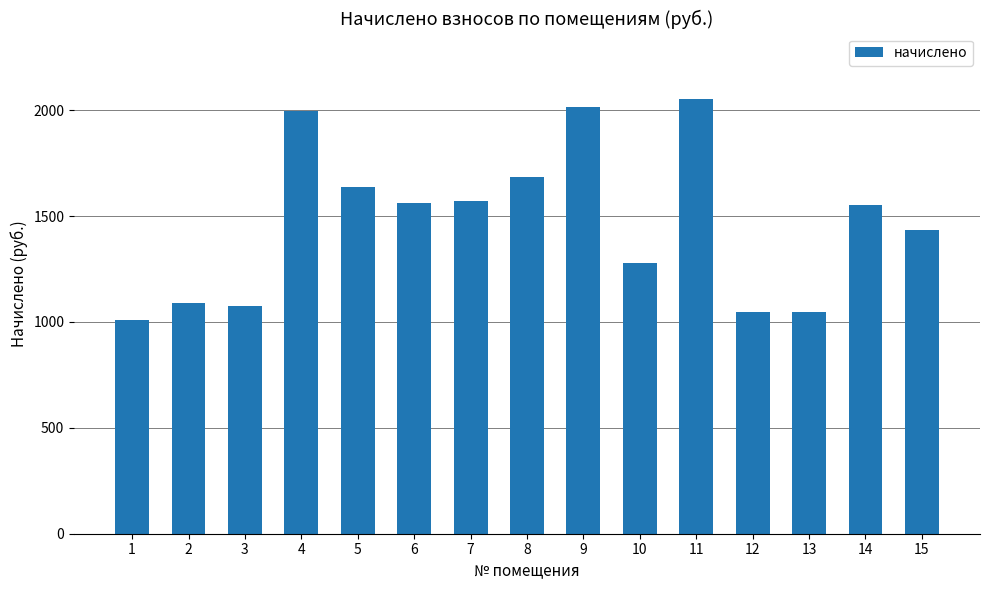

What is the difference between the values at 3 and 10?

203.5